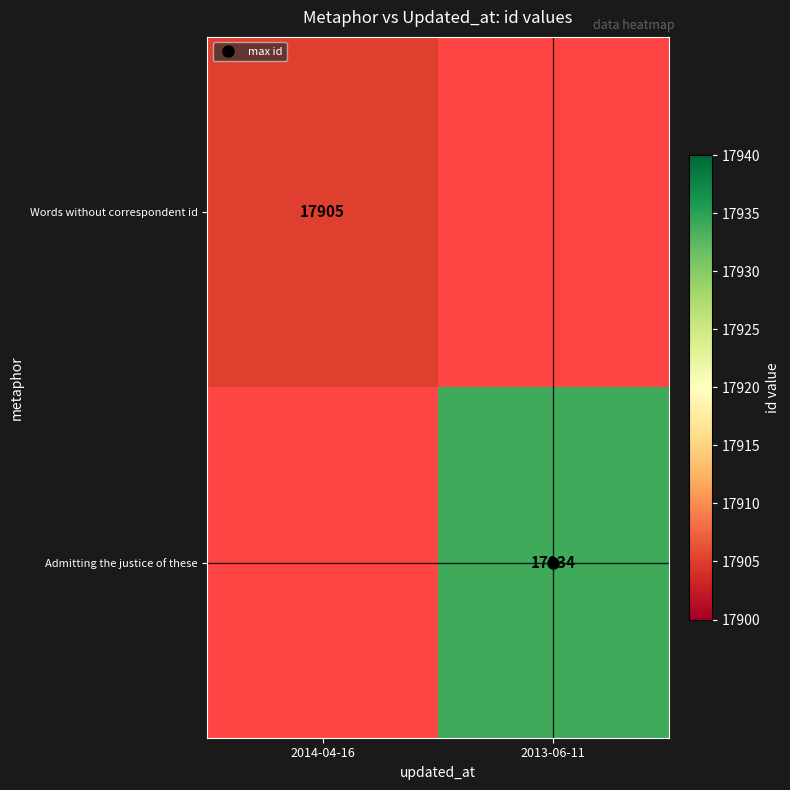

List the labels in order of Admitting the justice of these value, largest first.

2014-04-16, 2013-06-11